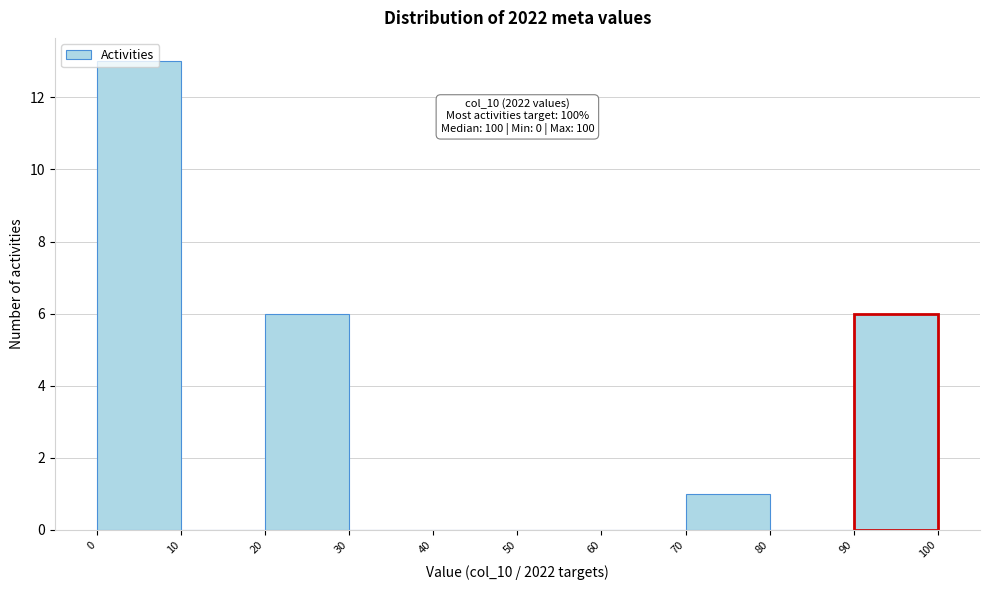

Which range on the x-axis has the tallest bar?

0 to 10